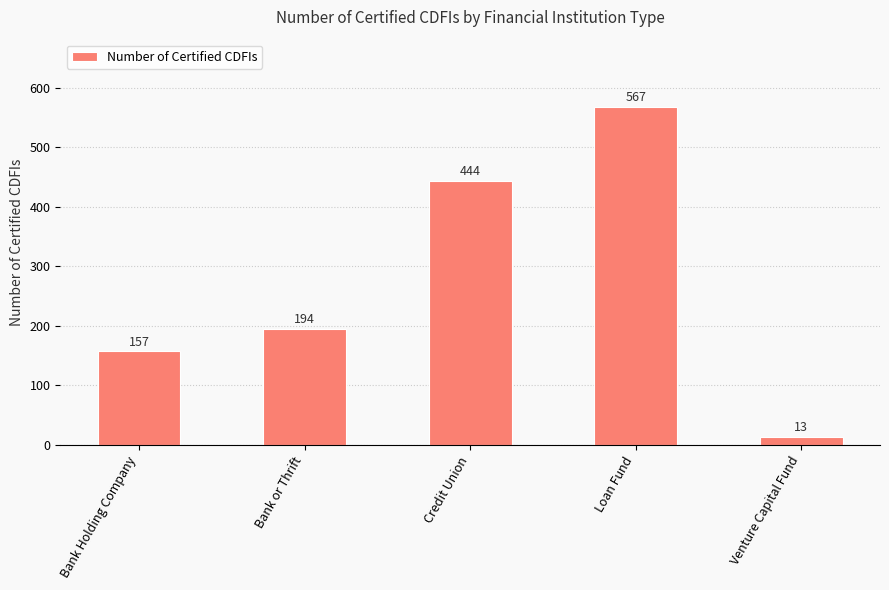

What is the value of the 1st bar from the left?

157